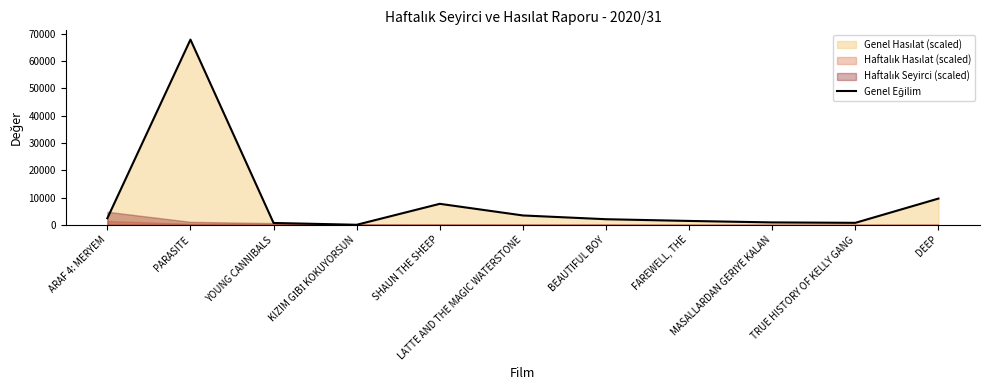

What is the sum of all values?

97090.9